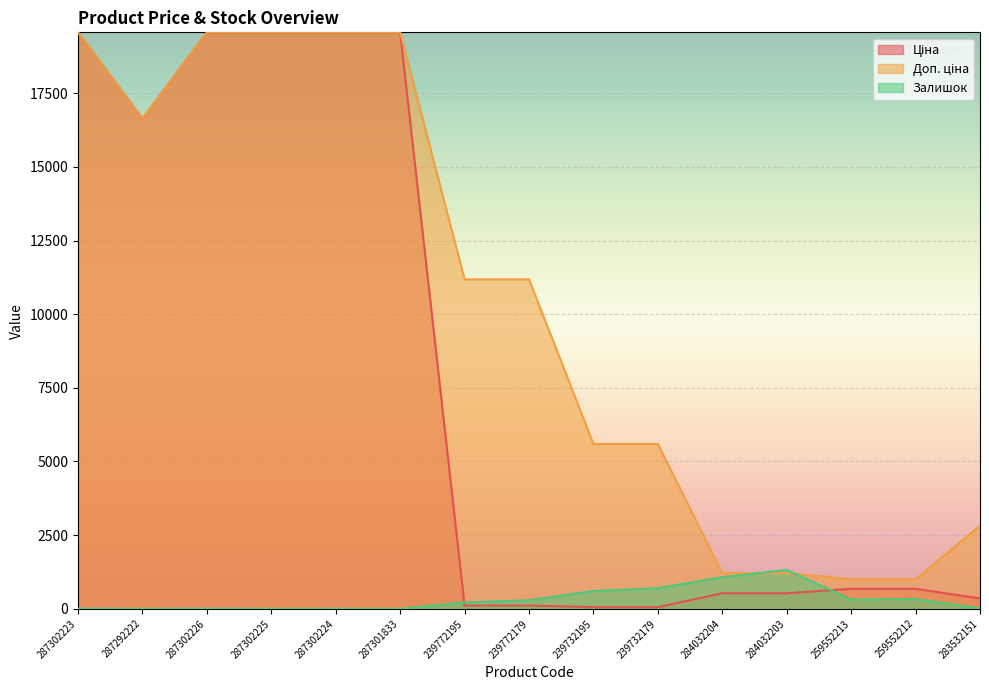

Between 287301833 and 283532151, which series saw the biggest shift?

Ціна